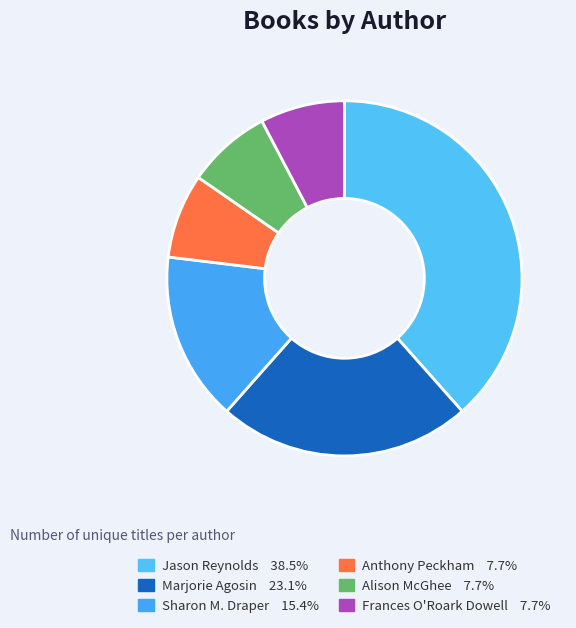

How many segments does this pie chart have?

6